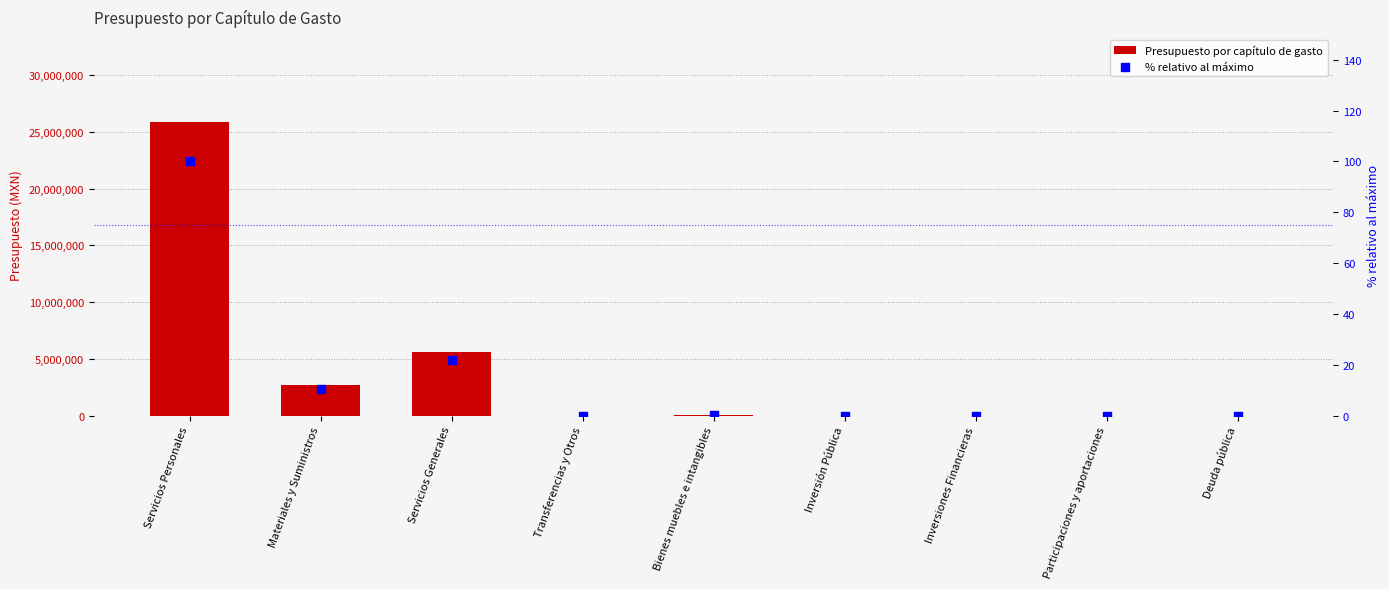

At which category is the sum across all series the highest?

Servicios Personales